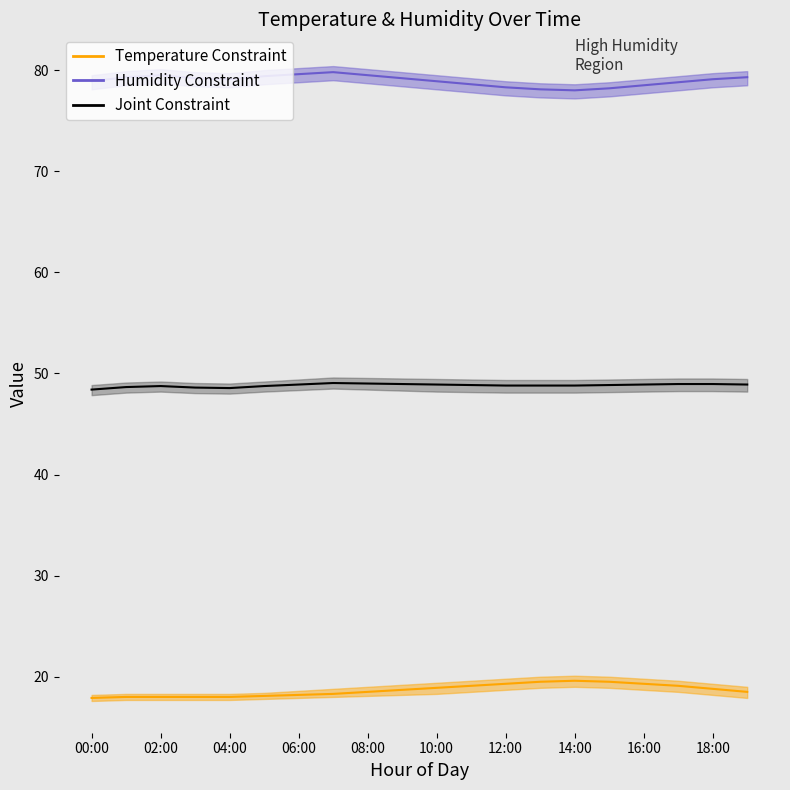

True or false: temperature and humidity cross at least once.

False